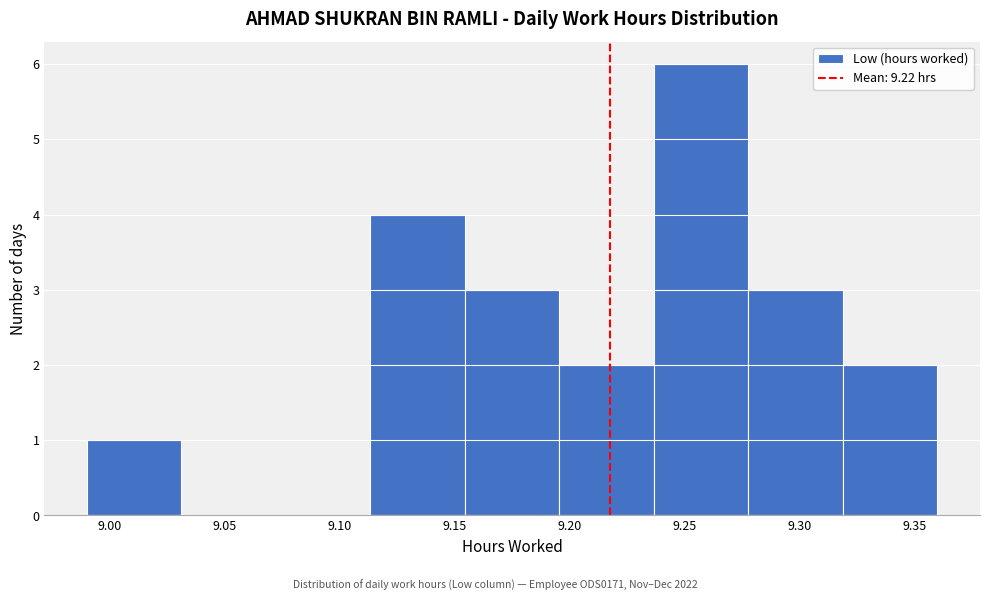

Reading left to right, list every bar in this chart as the range it spans on the x-axis followed by its height. Neither the bar edges nor the heights are printed on the chart, so give them approximately, as read against the axes.

8.990 to 9.030: 1
9.030 to 9.070: 0
9.070 to 9.115: 0
9.115 to 9.155: 4
9.155 to 9.195: 3
9.195 to 9.235: 2
9.235 to 9.280: 6
9.280 to 9.320: 3
9.320 to 9.360: 2